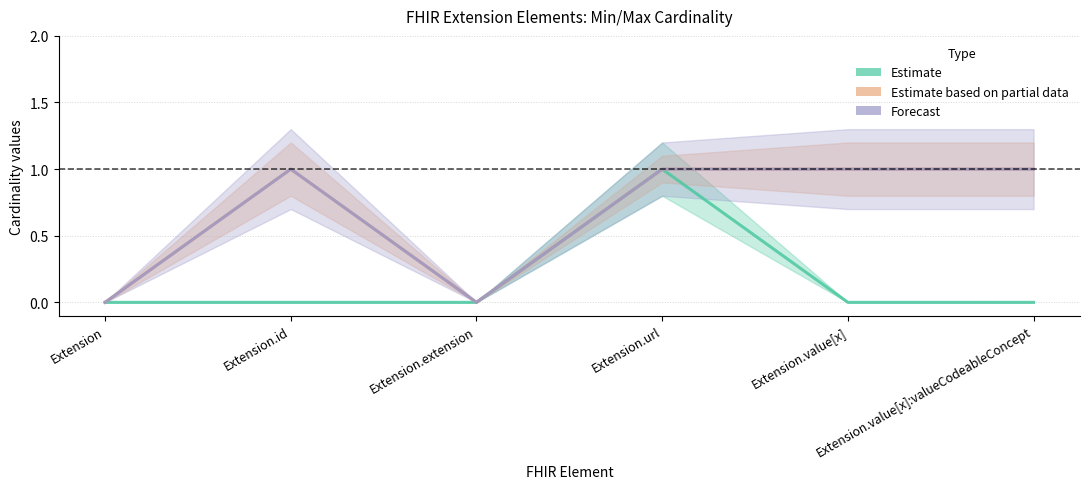

Reading left to right, transcribe all the data shown in this chart.

Estimate: Extension=0	Extension.id=0	Extension.extension=0	Extension.url=1	Extension.value[x]=0	Extension.value[x]:valueCodeableConcept=0
Estimate based on partial data: Extension=0	Extension.id=1	Extension.extension=0	Extension.url=1	Extension.value[x]=1	Extension.value[x]:valueCodeableConcept=1
Forecast: Extension=0	Extension.id=1	Extension.extension=0	Extension.url=1	Extension.value[x]=1	Extension.value[x]:valueCodeableConcept=1